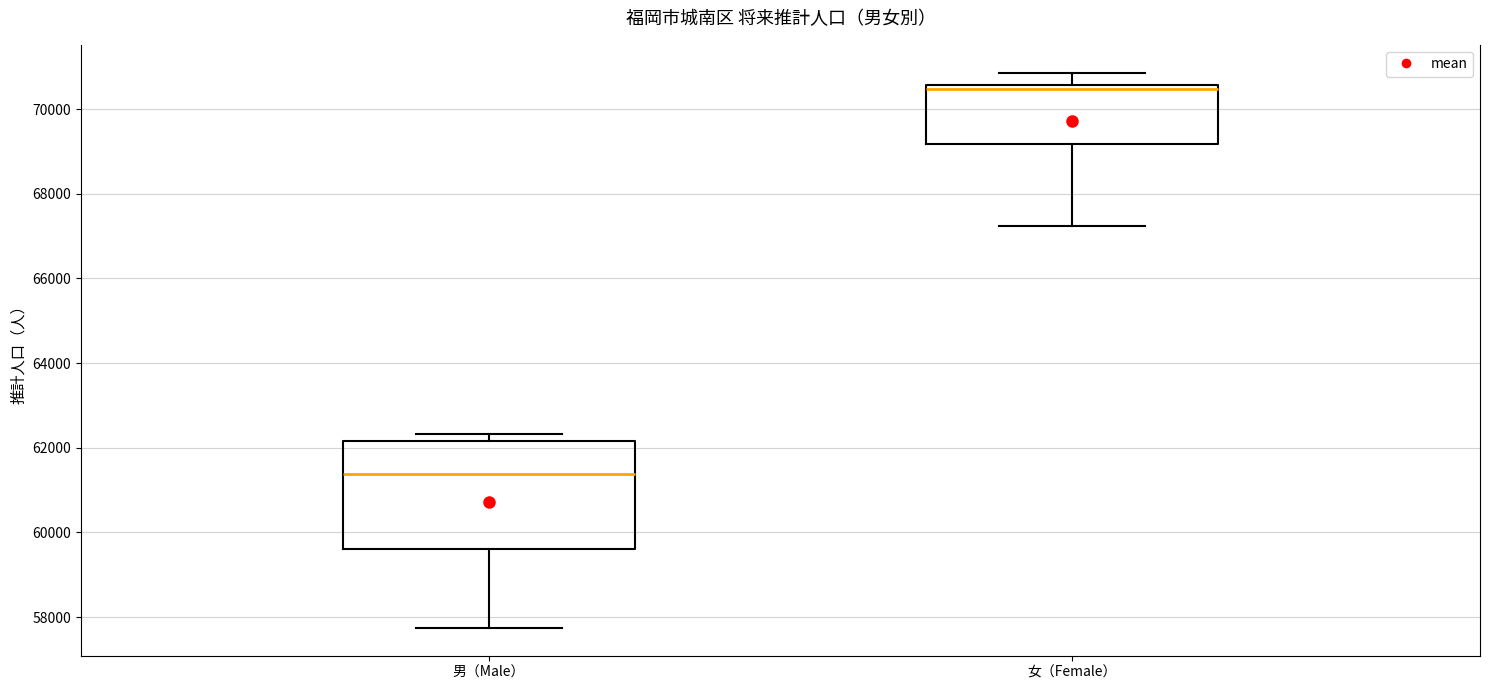

Where does the upper whisker of the box for 女（Female） end on the y-axis? The values are not printed on the chart, so give them approximately, as read against the axis.

70800